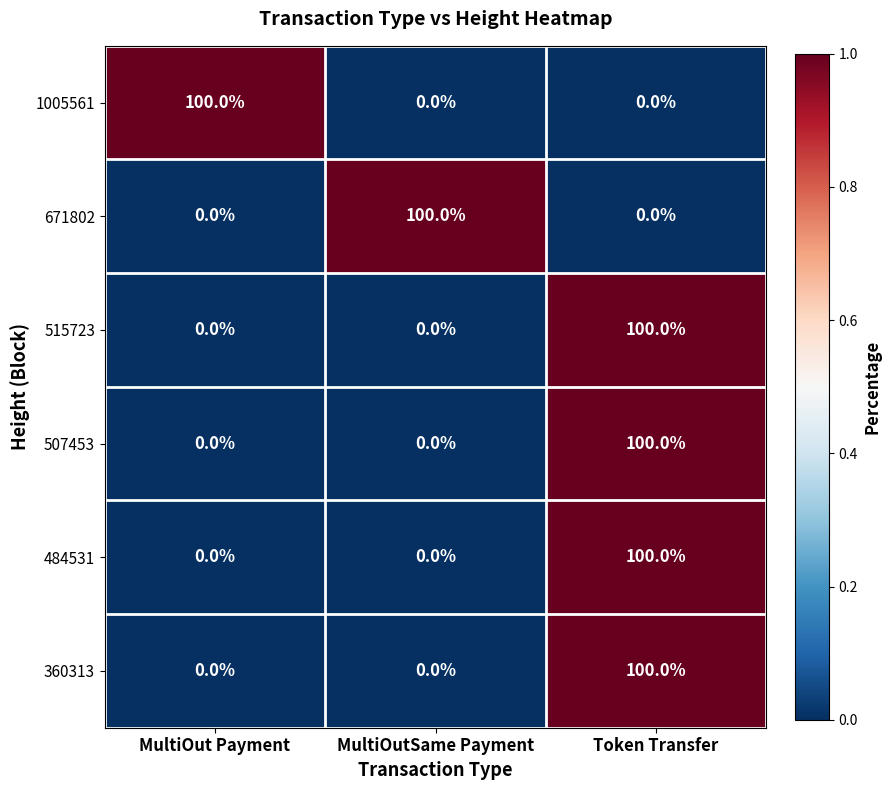

Reading left to right, list all the values displayed in this chart.

1005561: MultiOut Payment=100	MultiOutSame Payment=0	Token Transfer=0
671802: MultiOut Payment=0	MultiOutSame Payment=100	Token Transfer=0
515723: MultiOut Payment=0	MultiOutSame Payment=0	Token Transfer=100
507453: MultiOut Payment=0	MultiOutSame Payment=0	Token Transfer=100
484531: MultiOut Payment=0	MultiOutSame Payment=0	Token Transfer=100
360313: MultiOut Payment=0	MultiOutSame Payment=0	Token Transfer=100